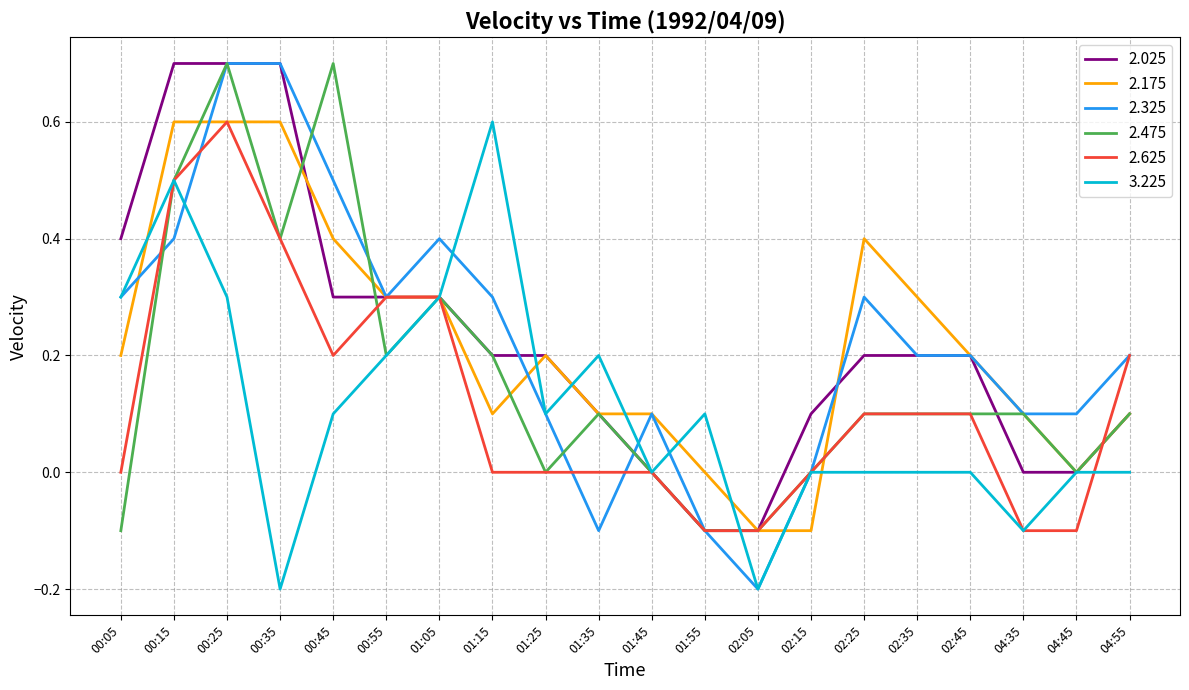

True or false: 2.175 has a value of 0.2 at 04:55.

False